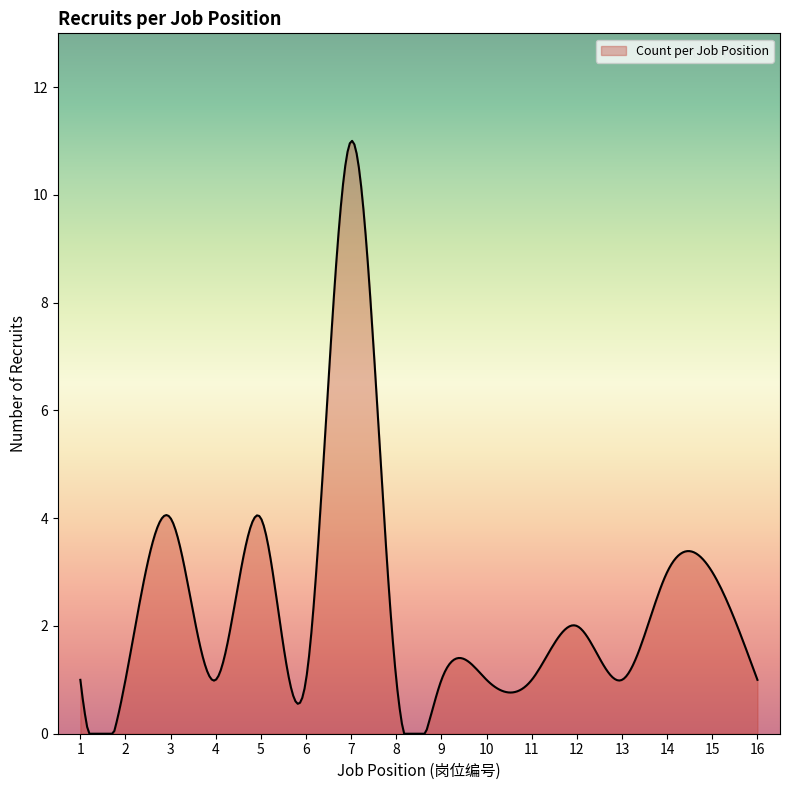

Does the chart display data point markers on the line(s)?

No